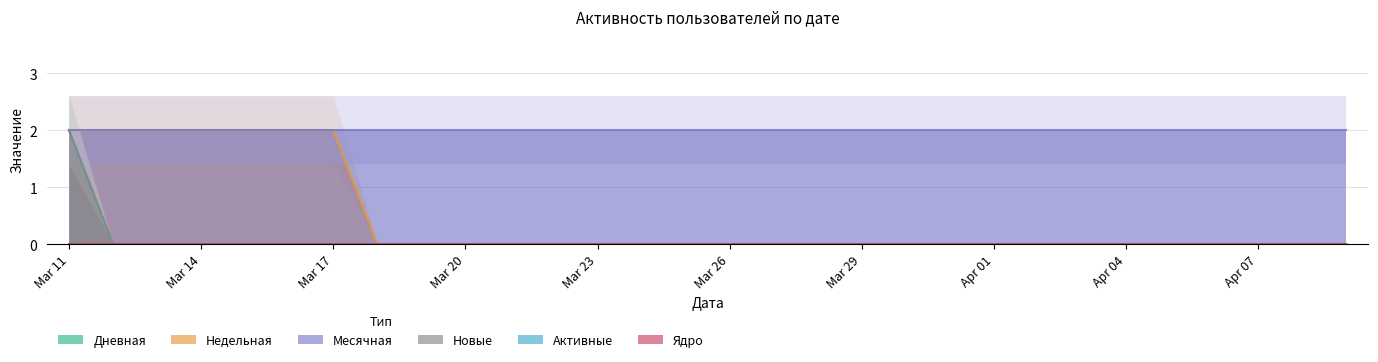

How many lines are shown in the chart?

6